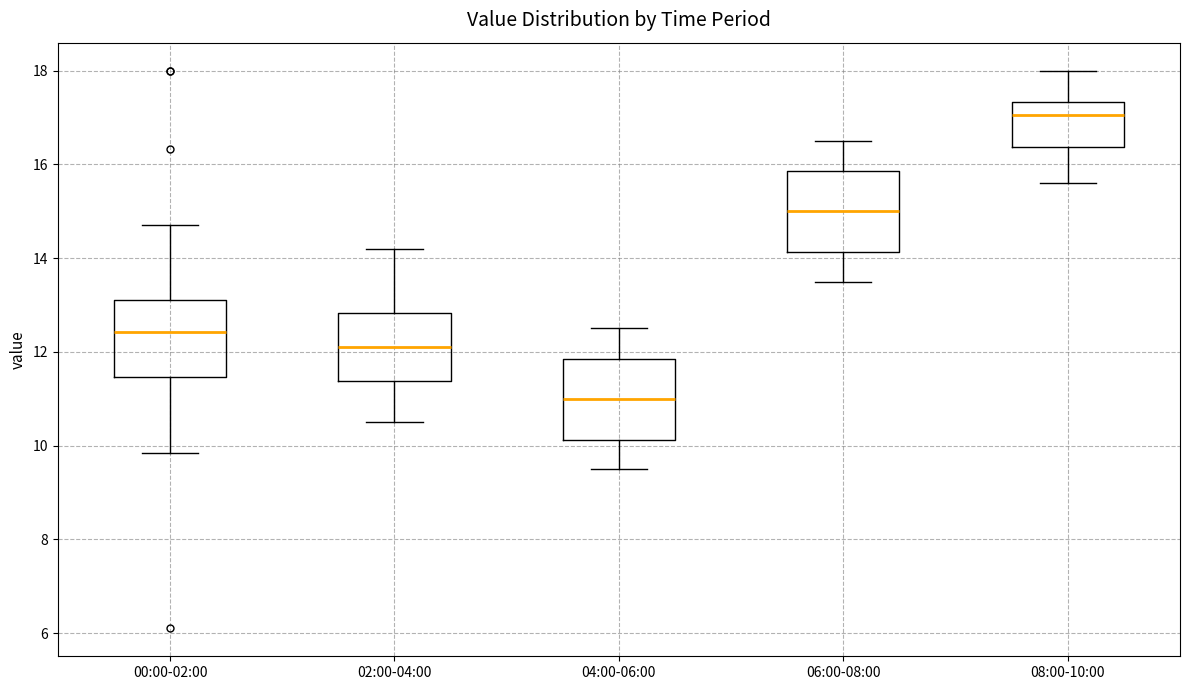

Reading left to right, read every box against the y-axis: the position of its median line, the range the box covers, and the ends of its whiskers. The values are not printed on the chart, so give them approximately, as read against the axis.

00:00-02:00: median 12.4, box 11.4 to 13.2, whiskers 9.8 to 14.8
02:00-04:00: median 12.2, box 11.4 to 12.8, whiskers 10.6 to 14.2
04:00-06:00: median 11.0, box 10.2 to 11.8, whiskers 9.6 to 12.6
06:00-08:00: median 15.0, box 14.2 to 15.8, whiskers 13.6 to 16.6
08:00-10:00: median 17.0, box 16.4 to 17.4, whiskers 15.6 to 18.0